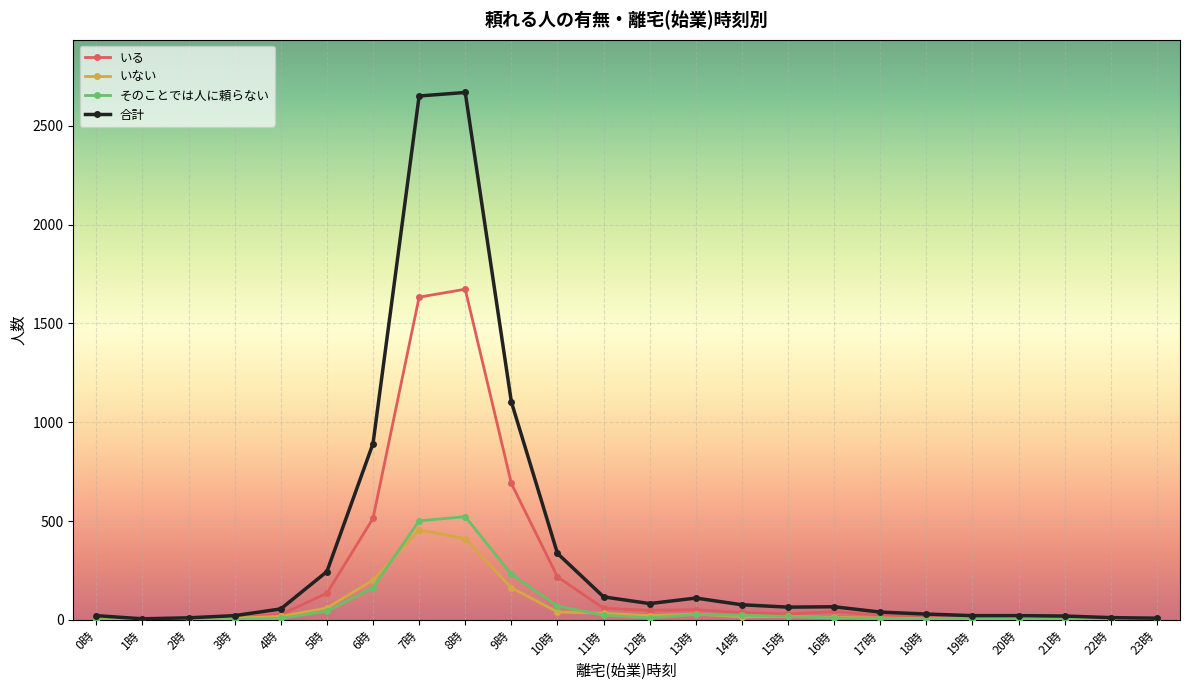

At which label is 合計 closest to 1337?

9時